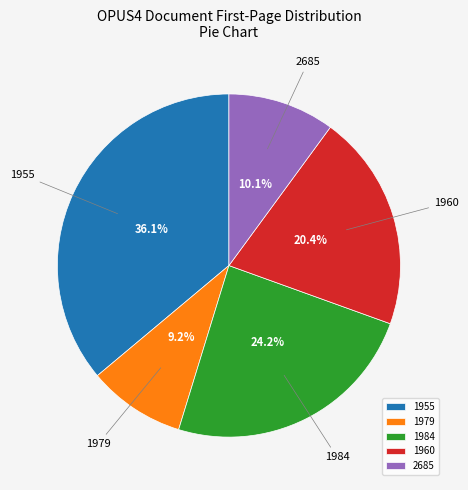

To the nearest percent, what percentage of the pie is 1960?

20%